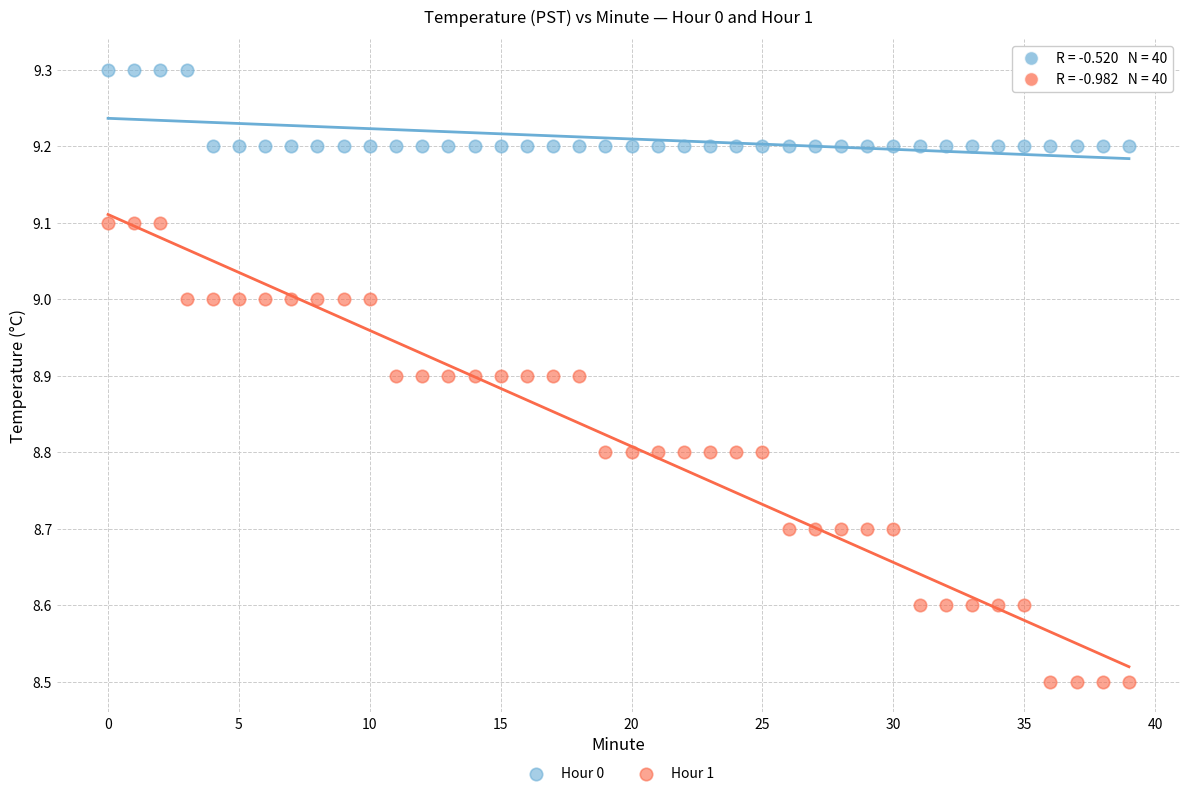

Across all data points, what is the range of Y values (max minus min)?

0.8